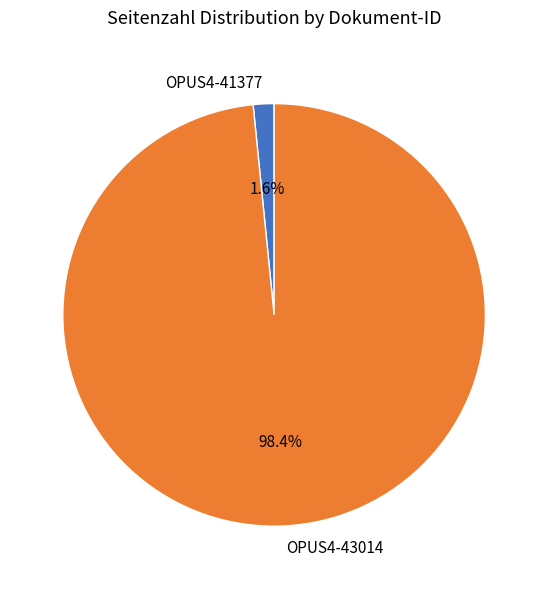

Rank the categories by value from highest to lowest.

OPUS4-43014, OPUS4-41377